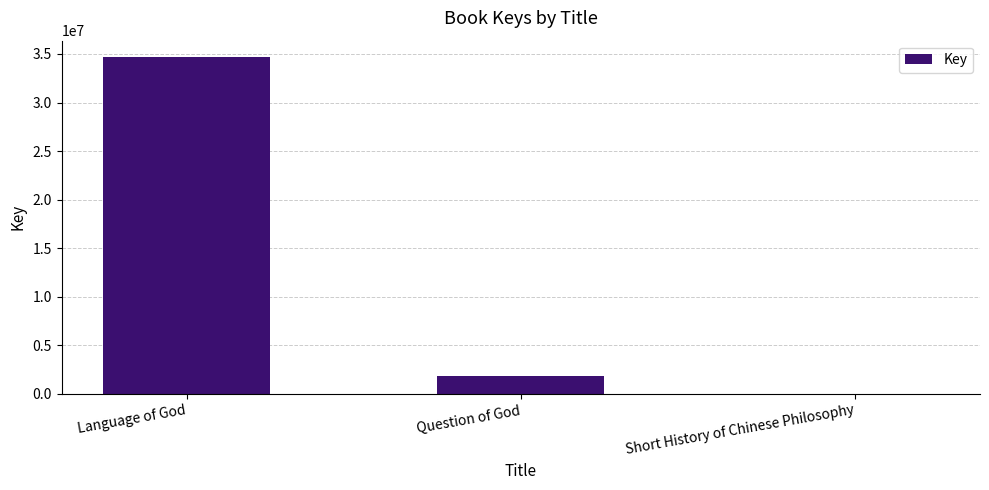

At which label is the value closest to 17323593?

Question of God